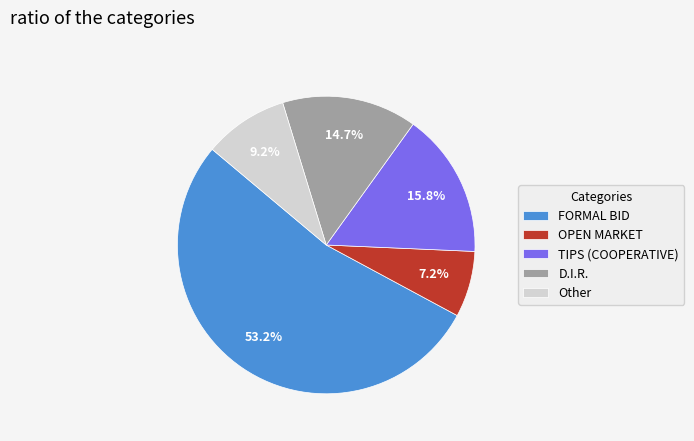

What is the smallest slice in the pie chart?

OPEN MARKET